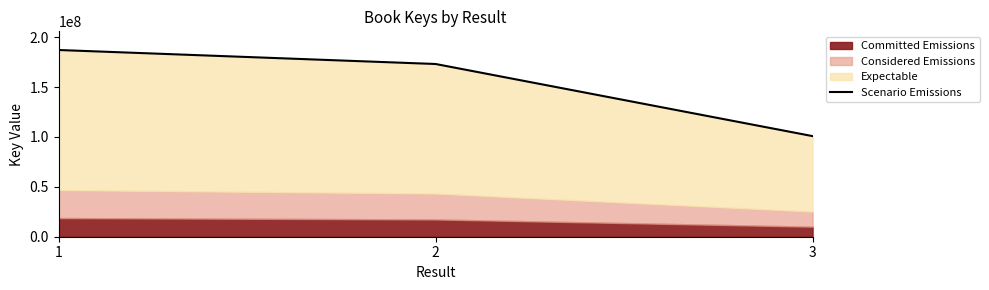

List the labels in order of value, largest first.

1, 2, 3